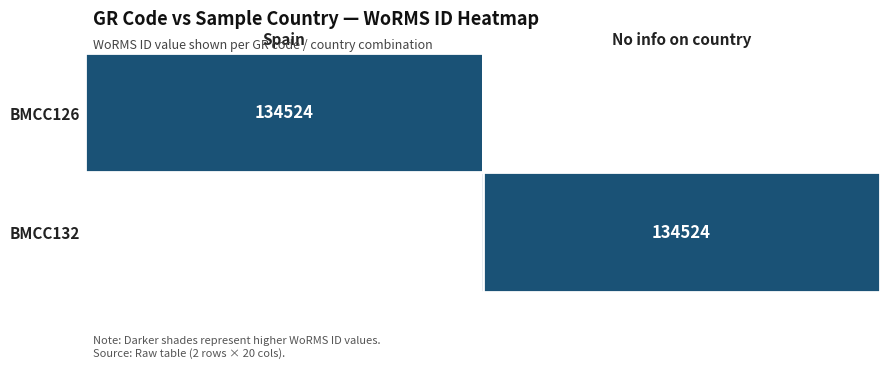

Is it true that BMCC126 equals 233067 at Spain?

False